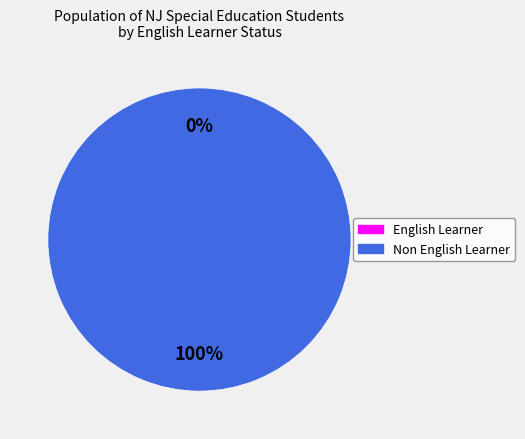

The English Learner slice represents 11% of the pie. True or false?

False